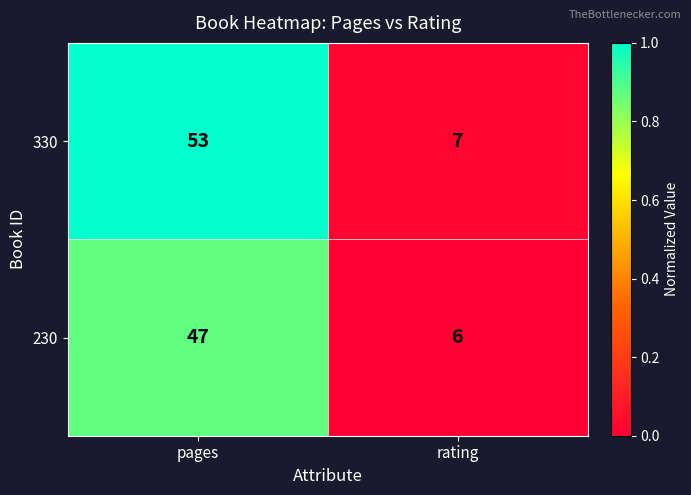

At which category is the sum across all series the highest?

pages